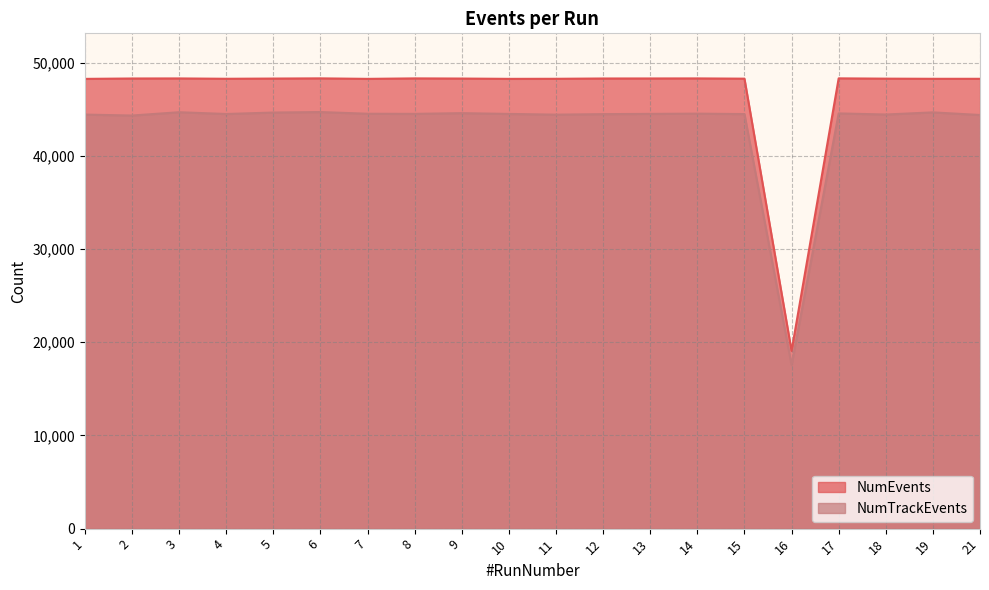

Rank the series by their maximum value, from lowest to highest.

NumTrackEvents, NumEvents